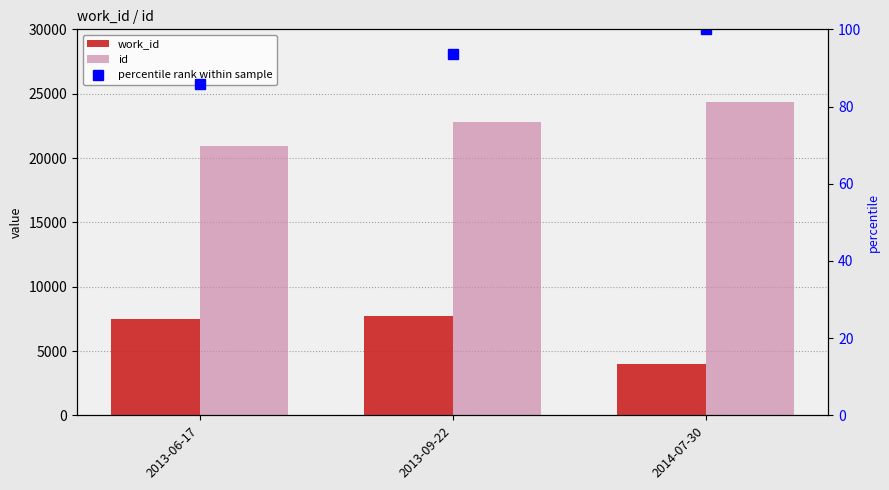

Are the bars horizontal?

No